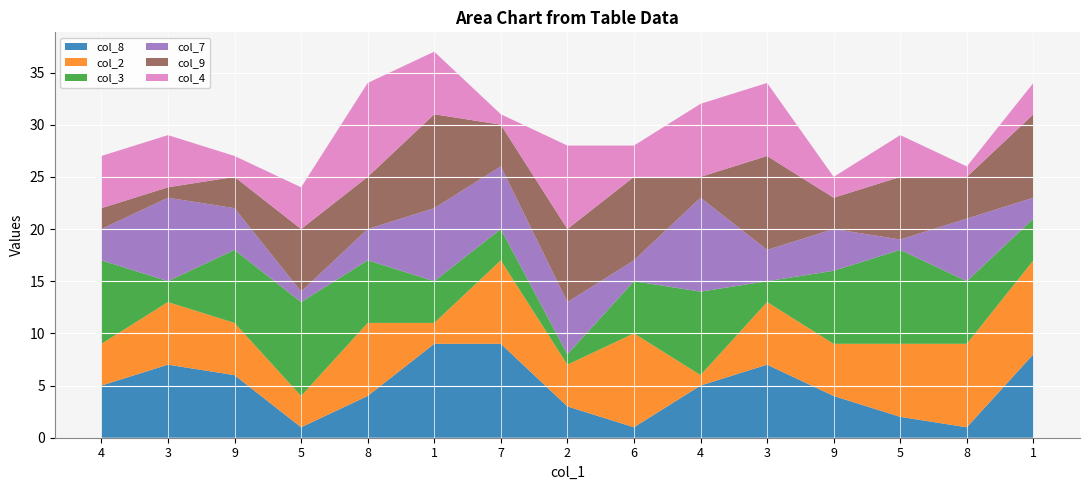

Reading left to right, list all the values displayed in this chart.

col_8: 5	7	6	1	4	9	9	3	1	5	7	4	2	1	8
col_2: 4	6	5	3	7	2	8	4	9	1	6	5	7	8	9
col_3: 8	2	7	9	6	4	3	1	5	8	2	7	9	6	4
col_7: 3	8	4	1	3	7	6	5	2	9	3	4	1	6	2
col_9: 2	1	3	6	5	9	4	7	8	2	9	3	6	4	8
col_4: 5	5	2	4	9	6	1	8	3	7	7	2	4	1	3